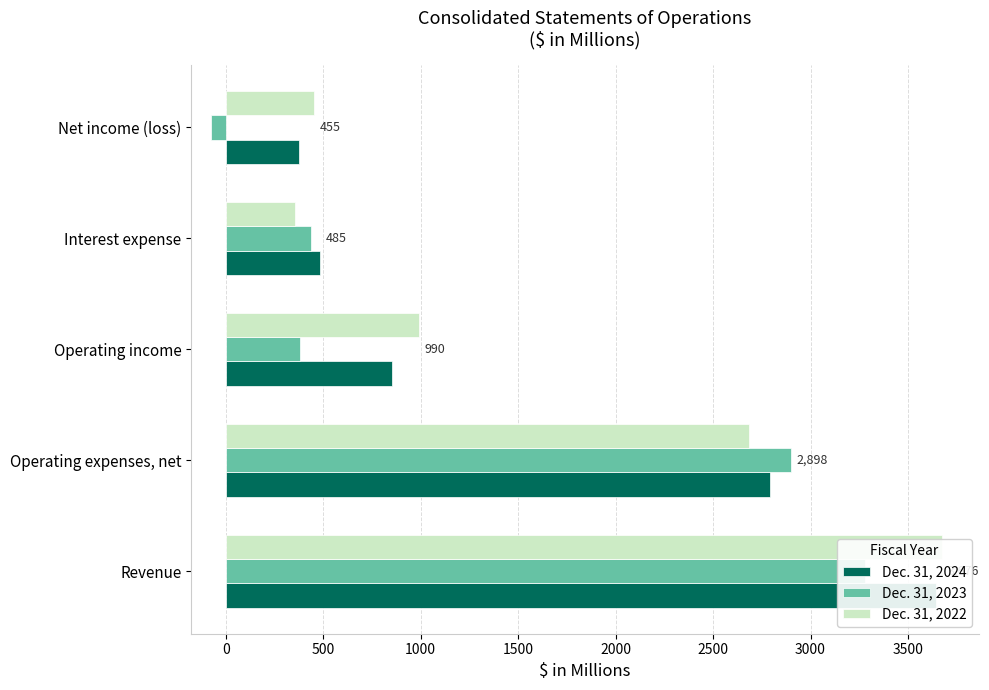

What value does the Dec. 31, 2022 series have at Net income (loss), to the nearest 50?

450